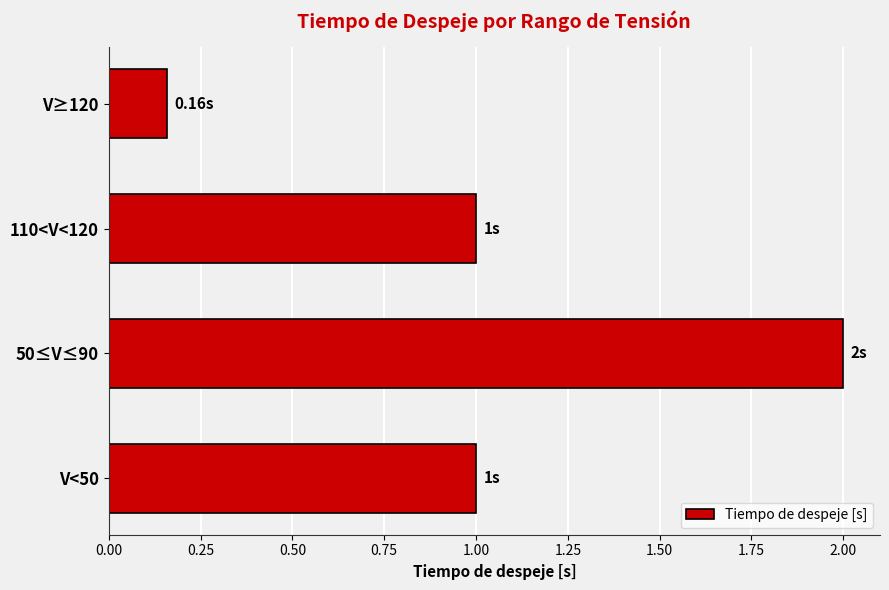

Approximately how many times larger is the value at 50≤V≤90 compared to V<50?

2.0